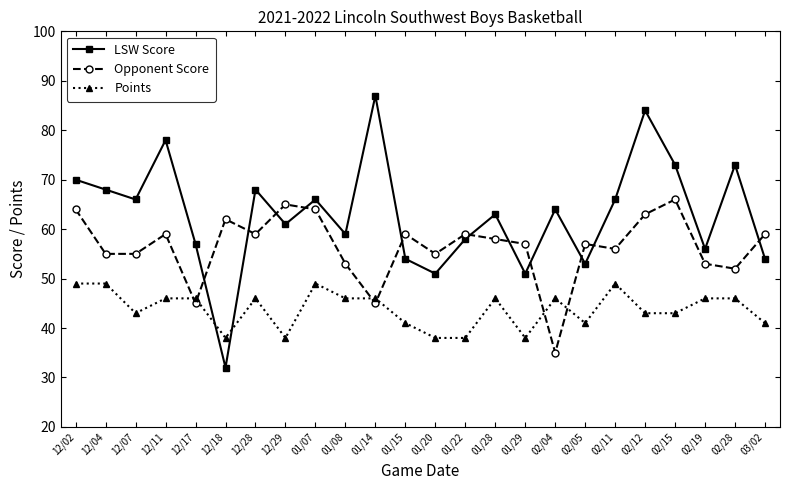

True or false: LSW Score and Points cross at least once.

True